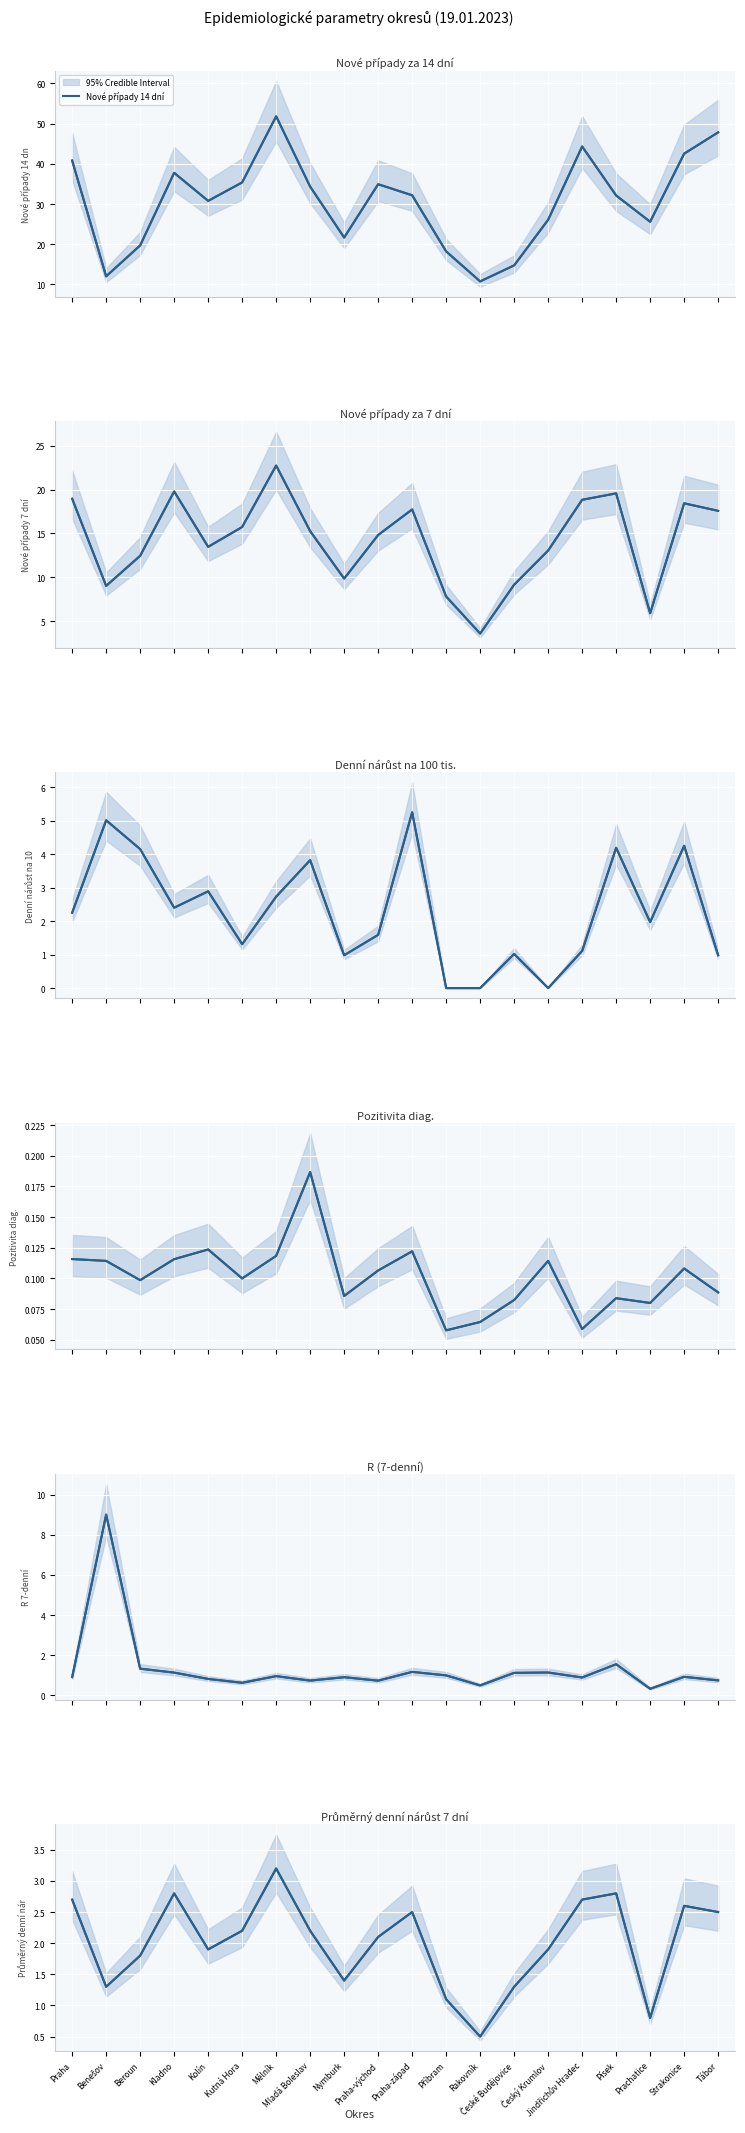

True or false: R 7-denní has more than 1 points higher than both neighbors.

True